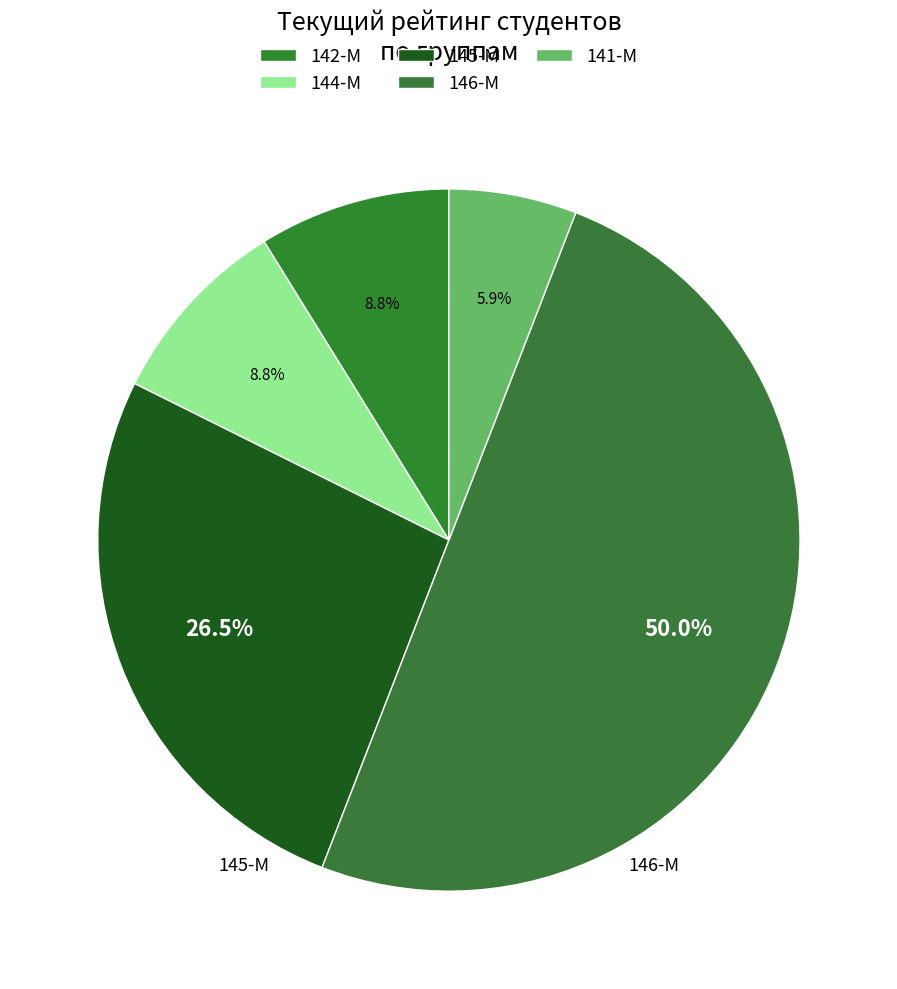

Does 145-М represent more than half of the total?

No